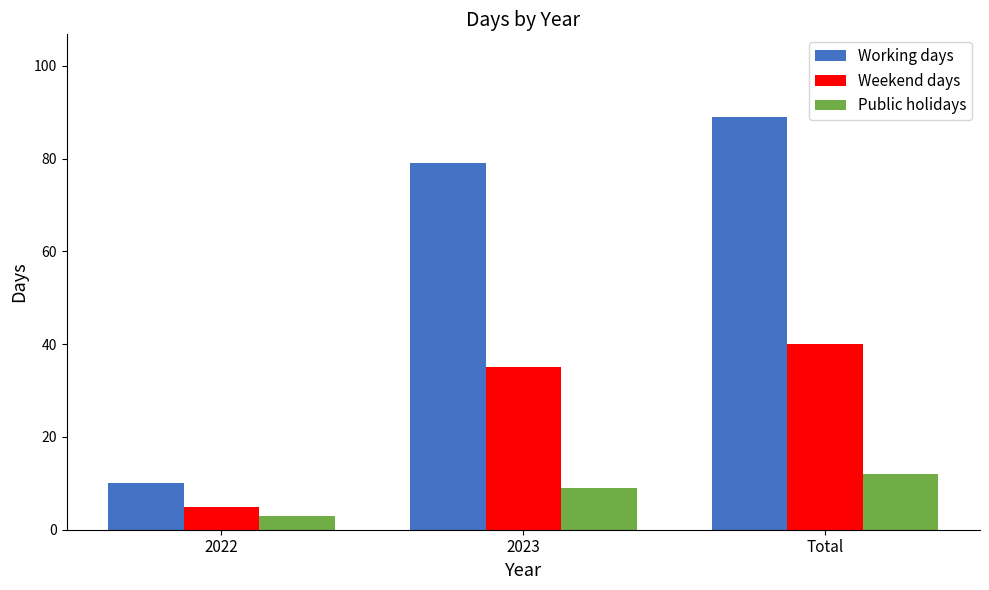

What is the total value across all series at Total?

141